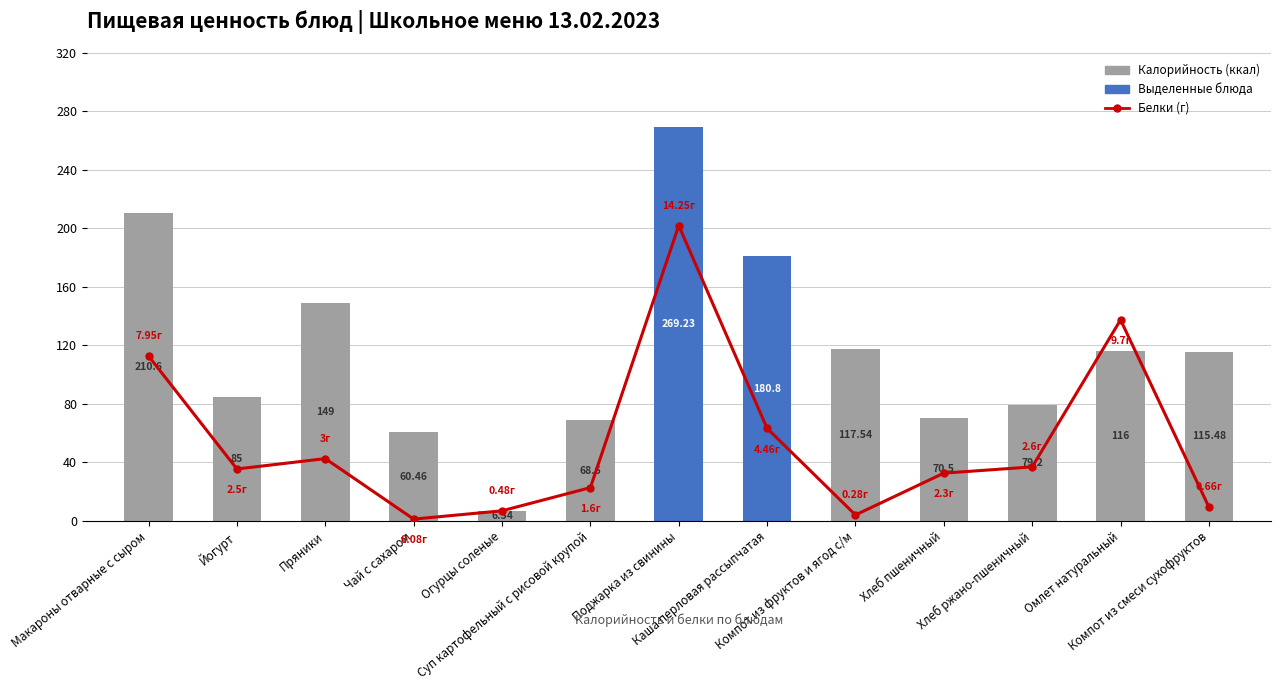

Rank the series by their maximum value, from highest to lowest.

Калорийность, Белки (г)